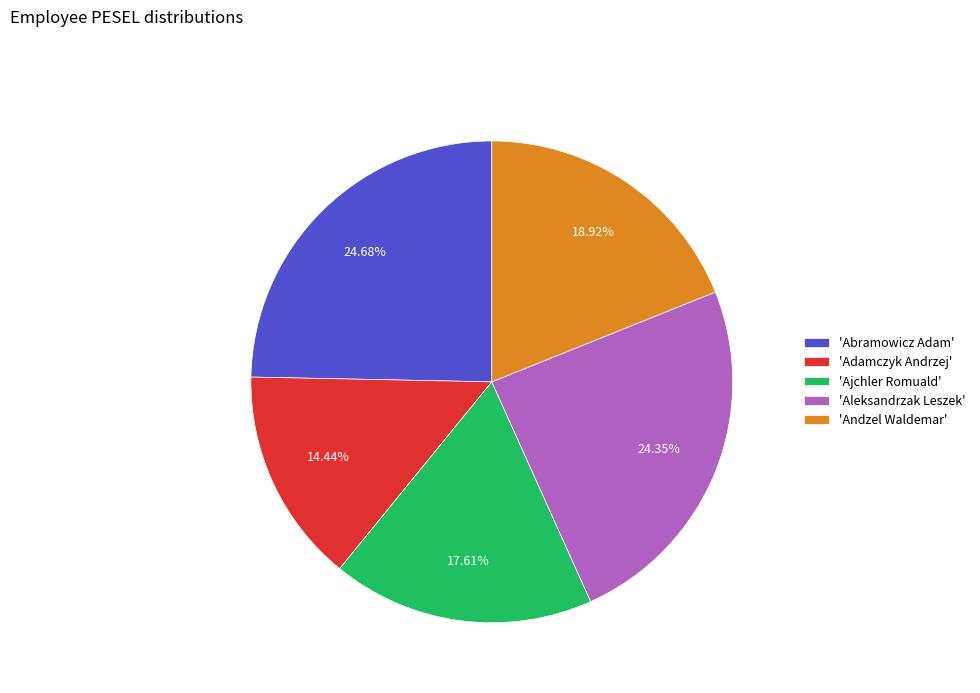

Is there a majority slice in this chart?

No